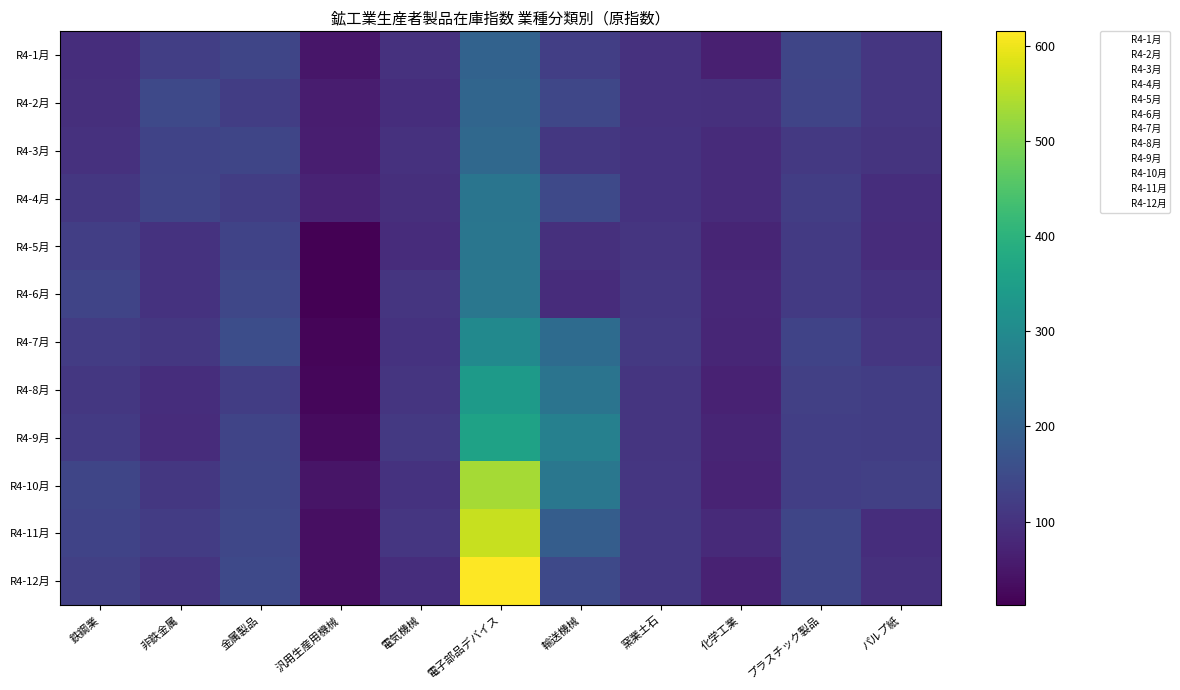

At which category is the sum across all series the highest?

電子部品デバイス